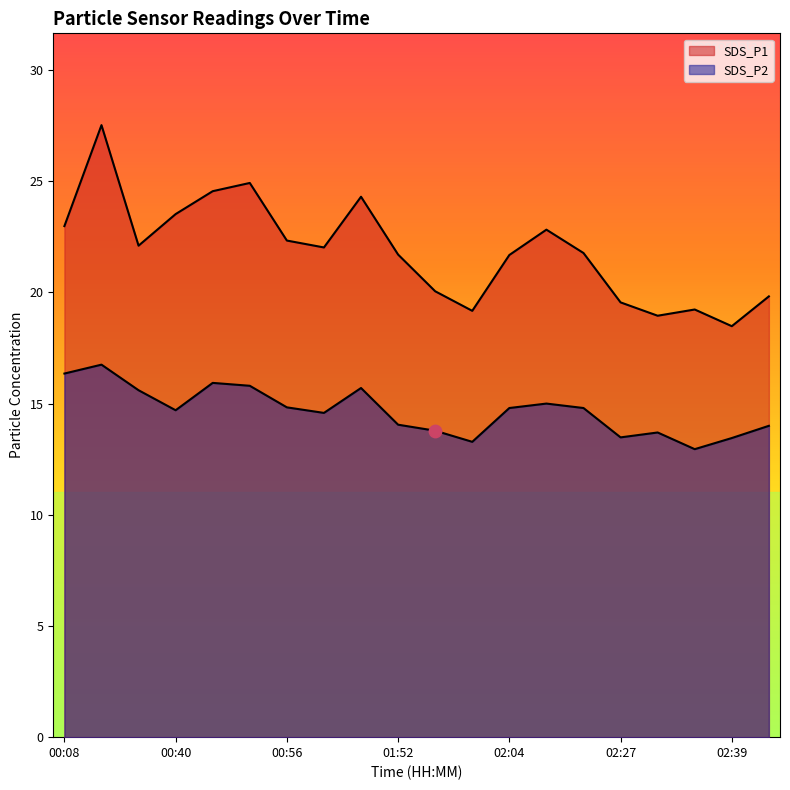

Which series contains the highest Y value?

SDS_P1